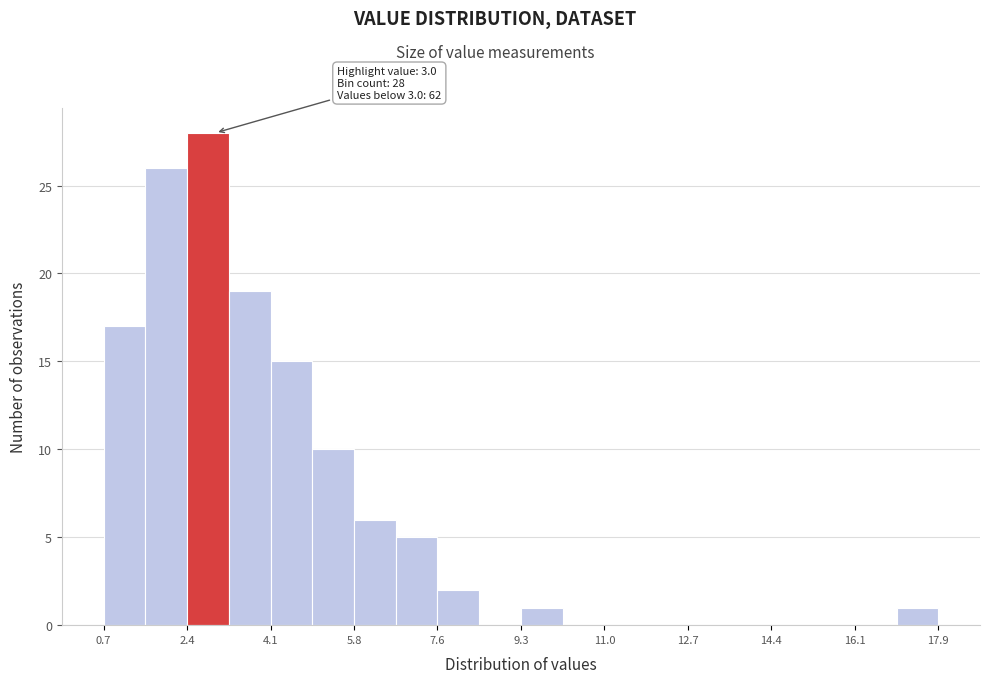

Over which range of the x-axis is the bar tallest?

2.4 to 3.2